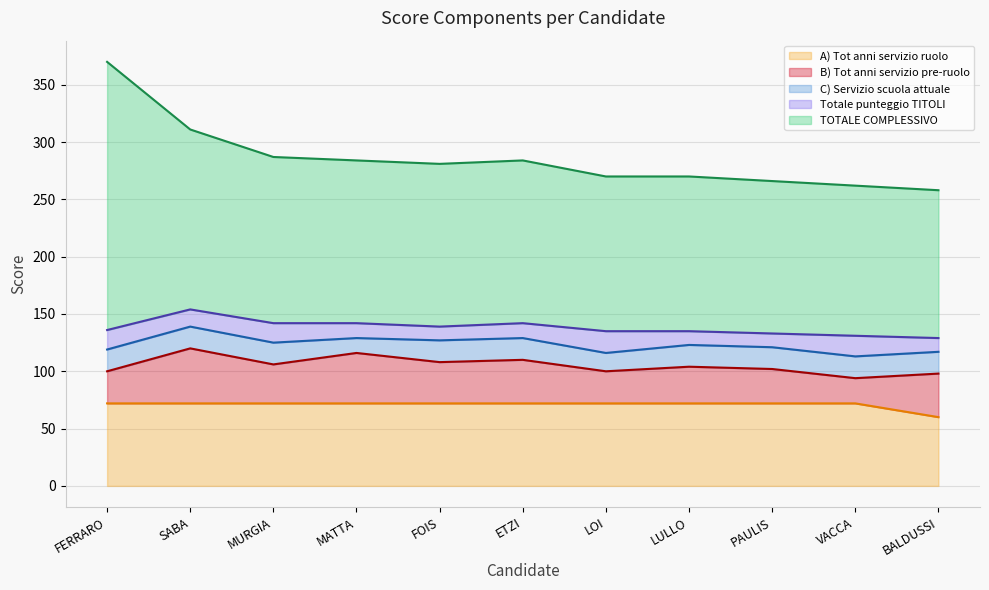

What is the difference between the highest and lowest values at SABA Rita Maria Serena?

142